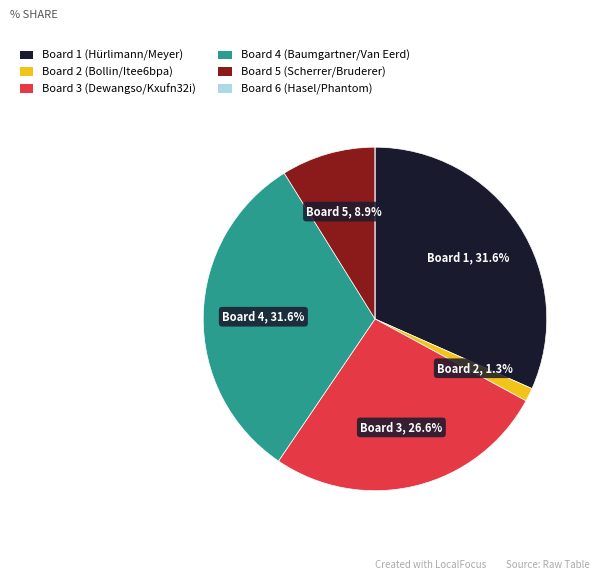

Approximately how many times larger is the value at Board 4 (Baumgartner/Van Eerd) compared to Board 3 (Dewangso/Kxufn32i)?

1.2